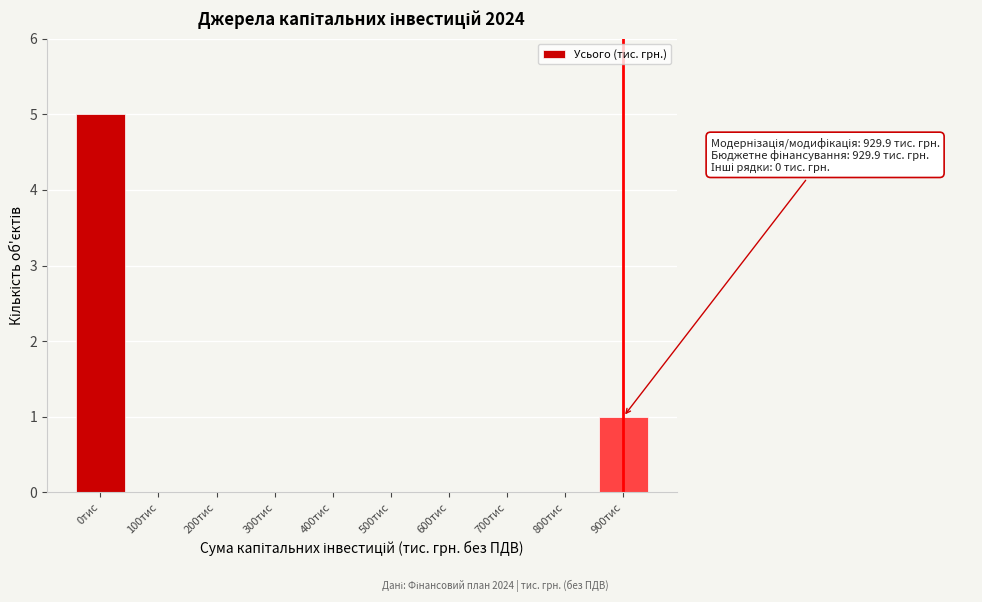

Reading right to left, what are all the values shown in this chart?

900тис=1	800тис=0	700тис=0	600тис=0	500тис=0	400тис=0	300тис=0	200тис=0	100тис=0	0тис=5